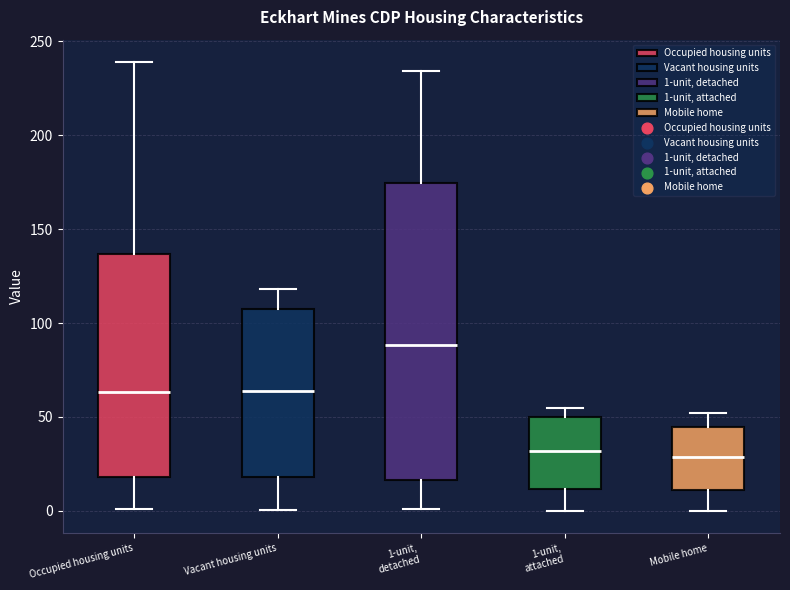

Comparing the boxes themselves (not the whiskers), which one is the tallest?

1-unit, detached